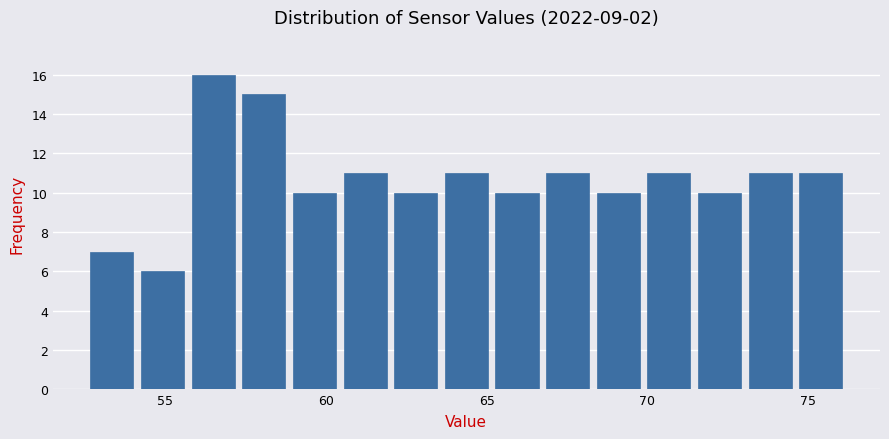

Around what value on the x-axis is the tallest bar? Give the approximate position of its centre, as read against the axis.

56.5